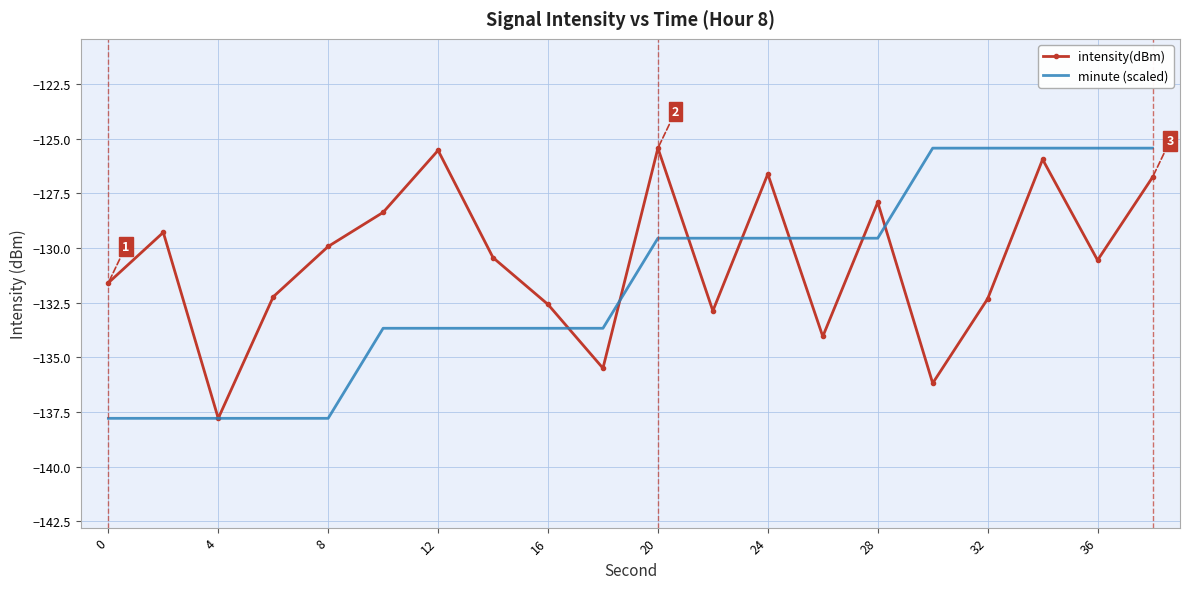

Rank the series by their average value, from lowest to highest.

minute (scaled), intensity(dBm)